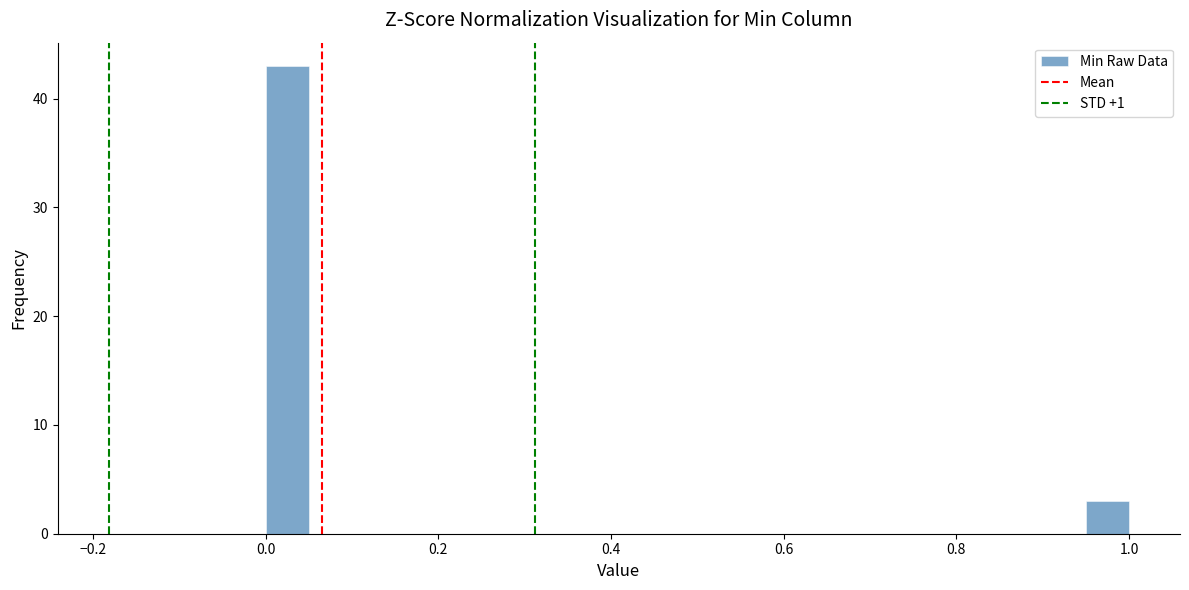

Read against the x-axis, roughly where is the centre of the tallest bar?

0.02